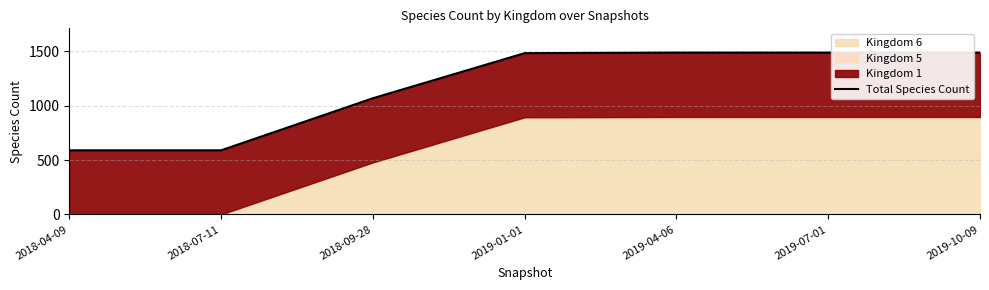

Rank the categories by value from highest to lowest.

2019-04-06, 2019-07-01, 2019-10-09, 2019-01-01, 2018-09-28, 2018-04-09, 2018-07-11